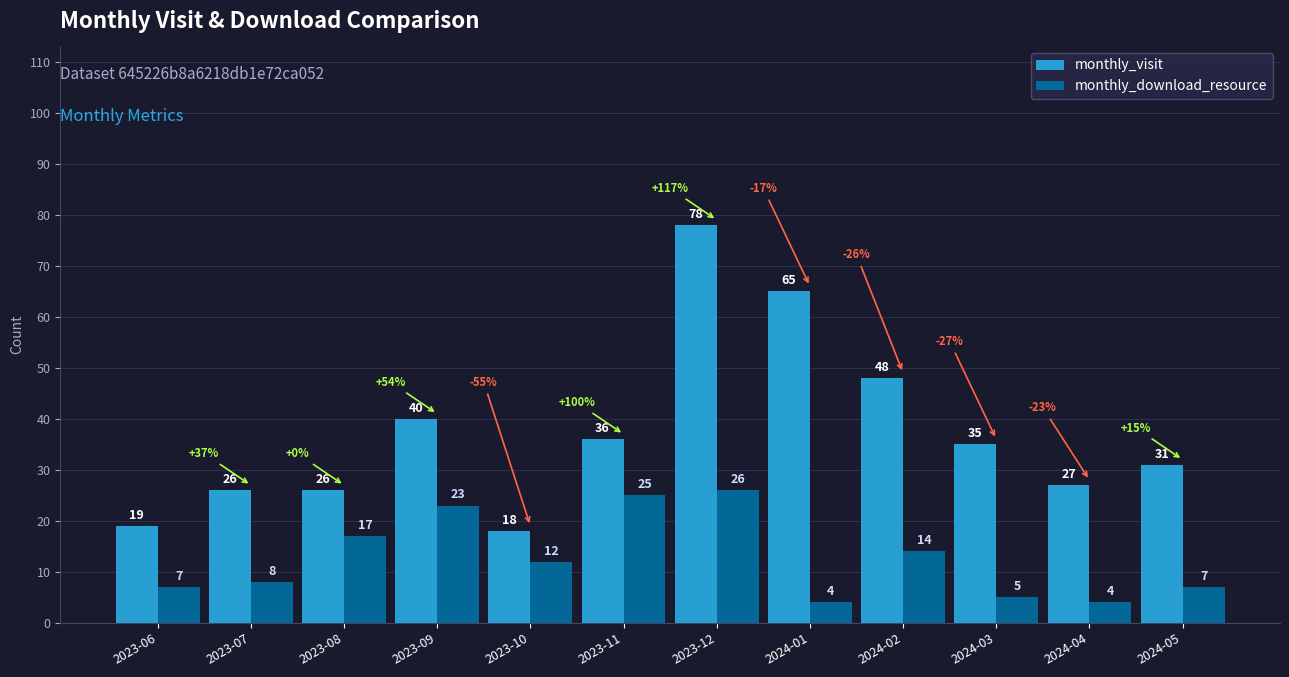

What is the sum of the monthly_download_resource values at 2024-03 and 2024-01?

9